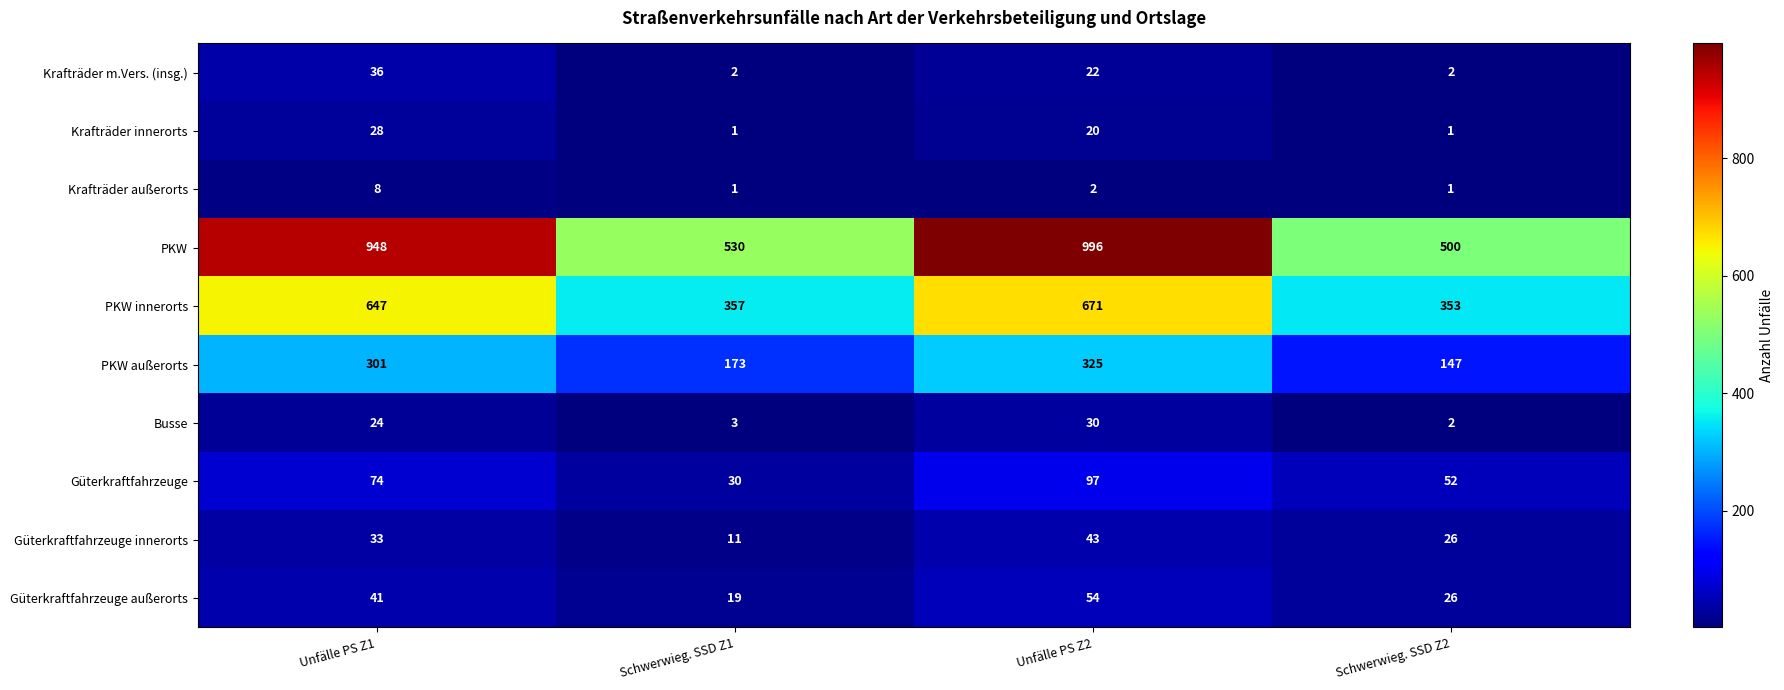

At which label is PKW außerorts closest to 236?

Schwerwieg. SSD Z1